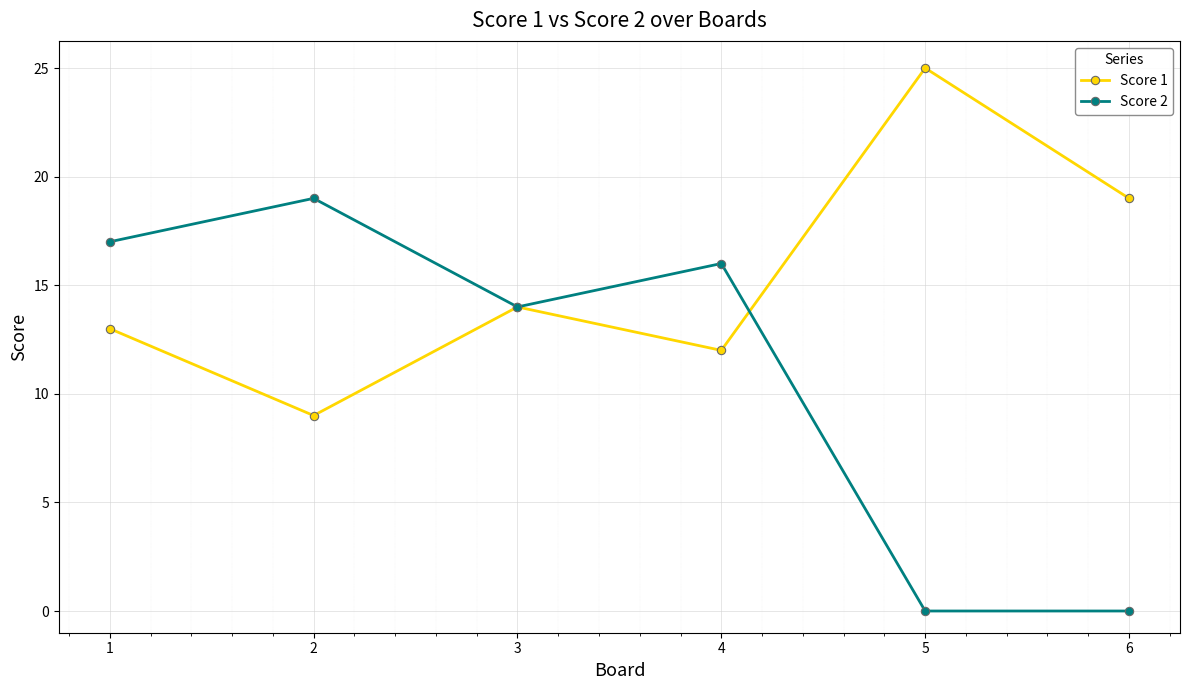

The value of Score 2 at 2 is 12. True or false?

False